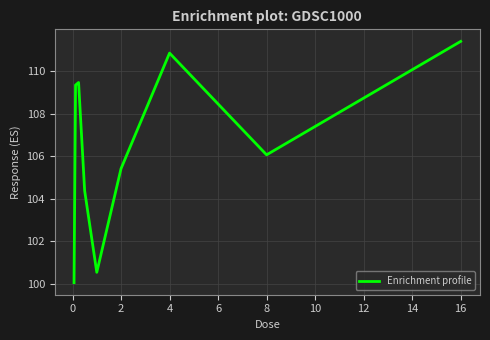

What is the difference between the second highest and second lowest values?

10.3